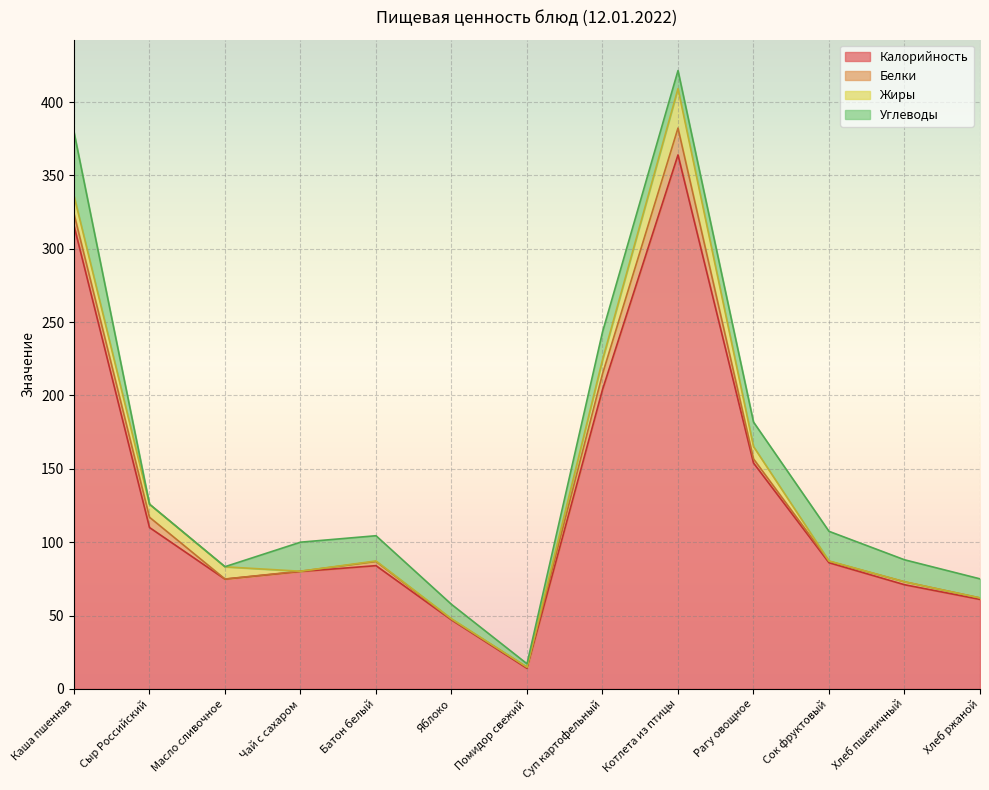

Which series has the largest total across all categories?

Калорийность